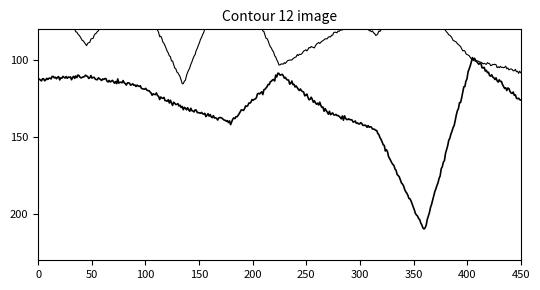

Is this an area chart (filled region under the line)?

No